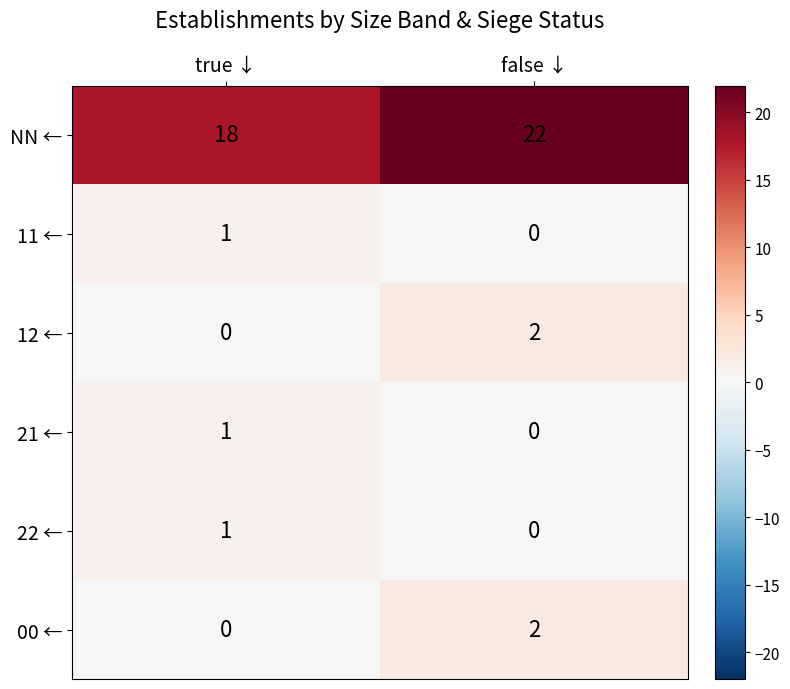

What is the minimum value for NN ←?

18